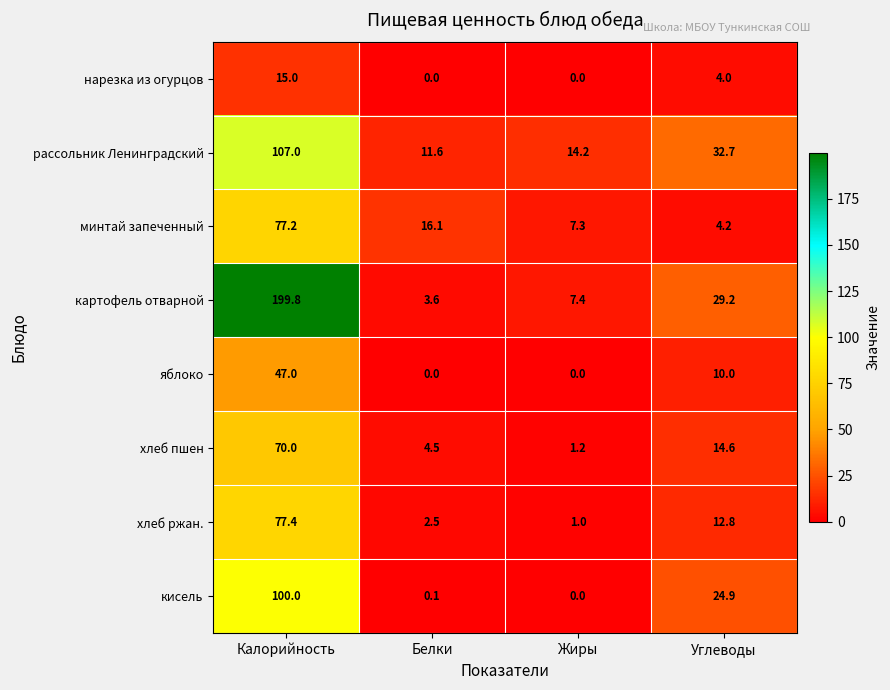

At which label is хлеб пшен closest to 35?

Углеводы